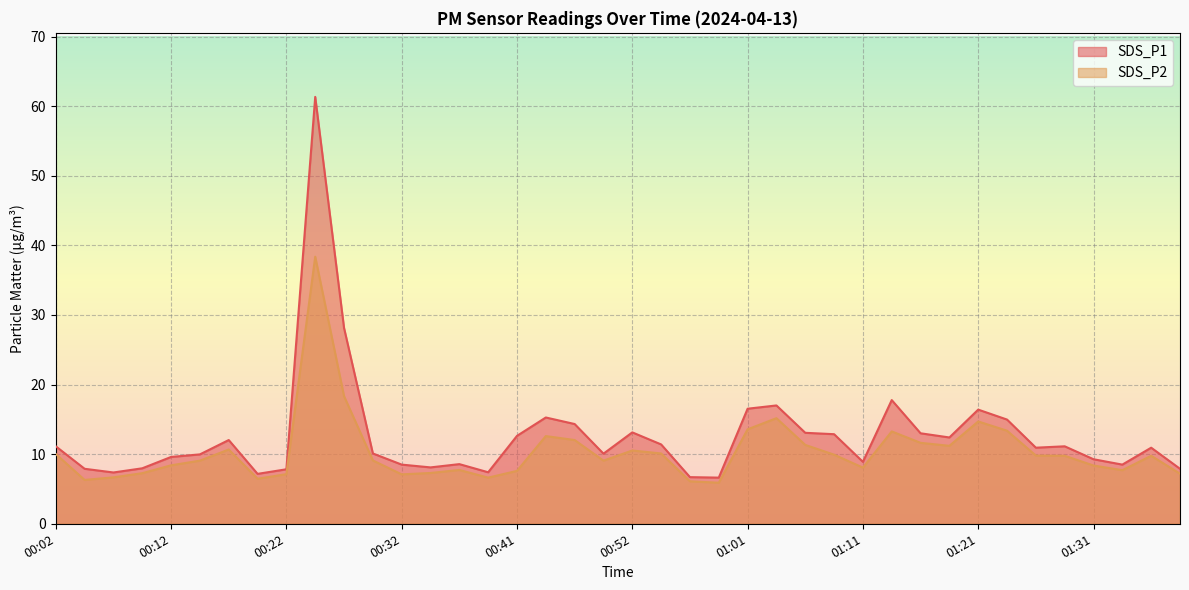

Is it true that SDS_P1 equals 3.5 at 00:34?

False